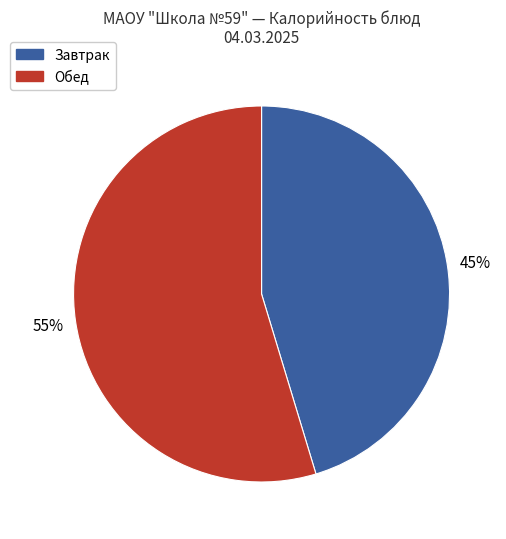

The Завтрак slice represents 45% of the pie. True or false?

True